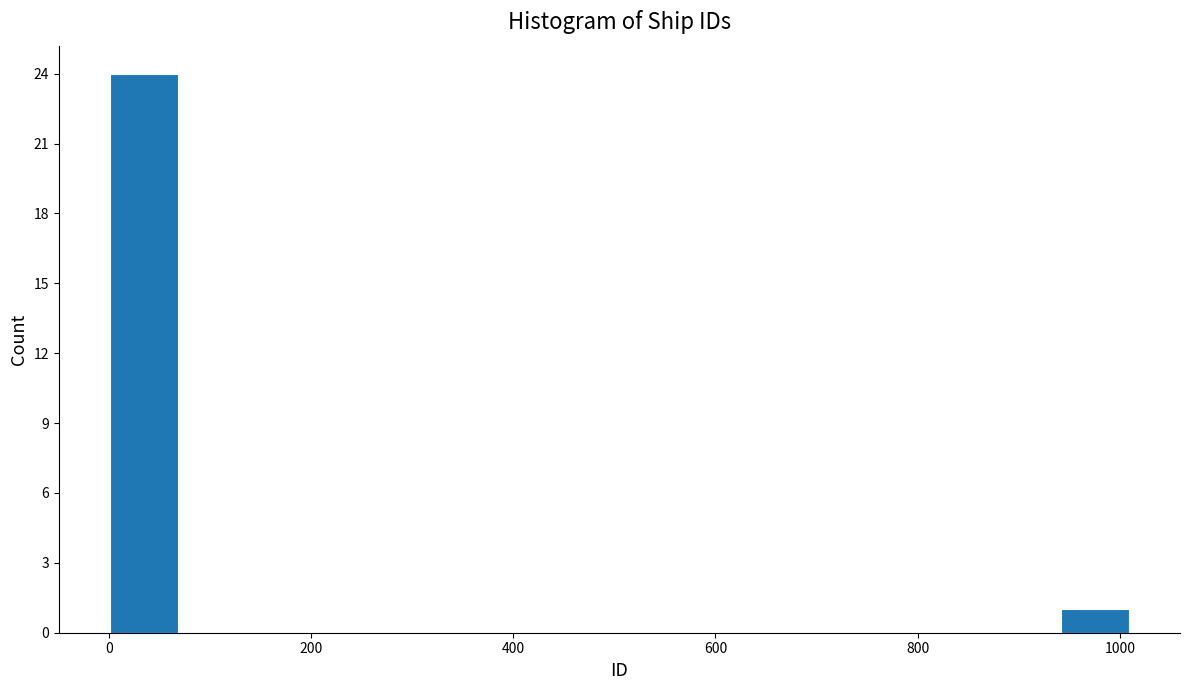

Read against the x-axis, roughly where is the centre of the tallest bar?

40